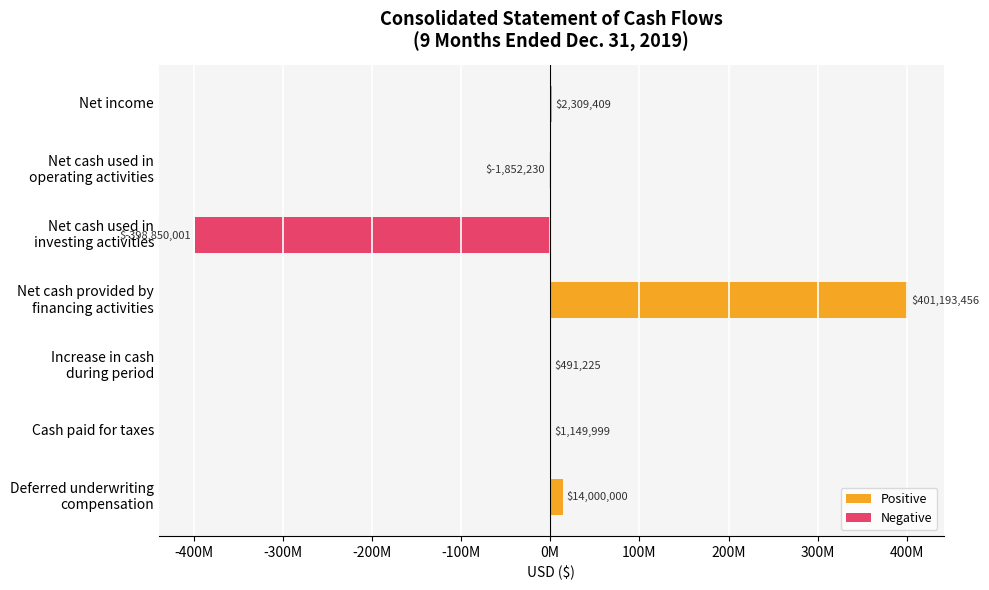

How many positive values are there?

5